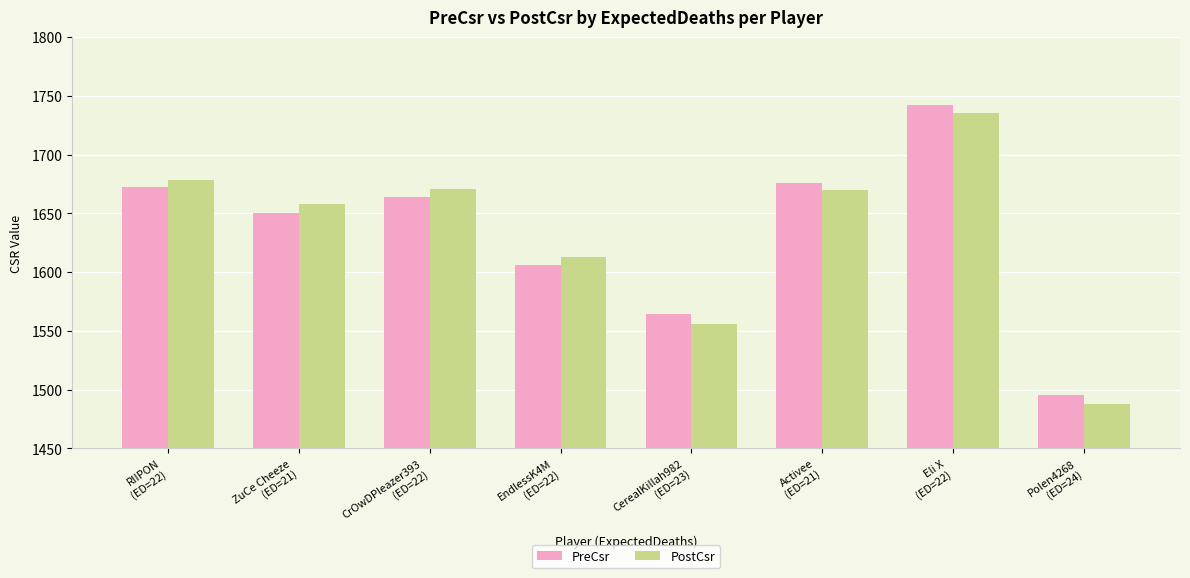

What is the value of the PostCsr bar at the 2nd from the left?

1658